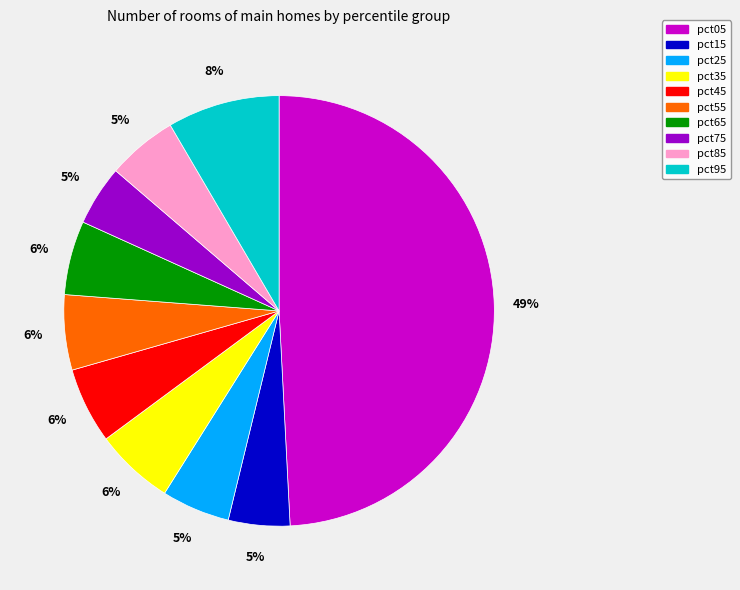

To the nearest percent, what is the difference between the pct95 and pct85 slice percentages?

3%